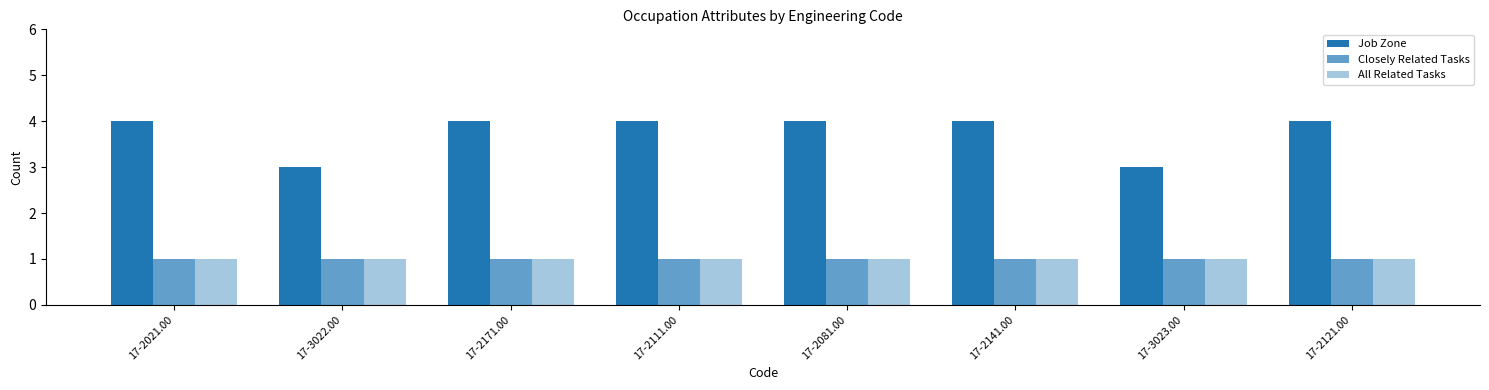

What is the spread (max minus min) of values at 17-2121.00?

3